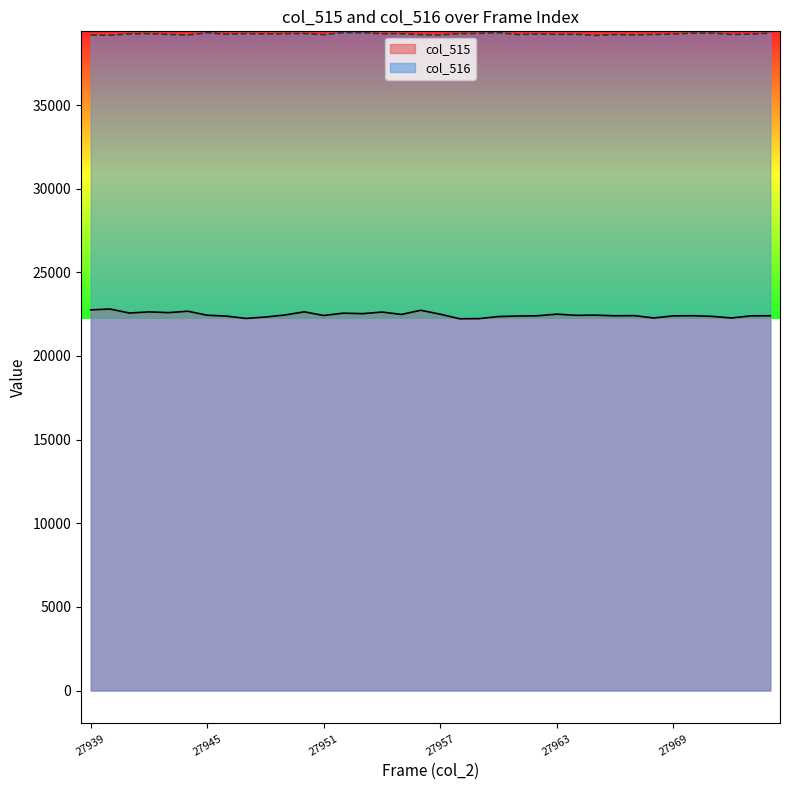

Rank the series at 27965 from lowest to highest value.

col_515, col_516